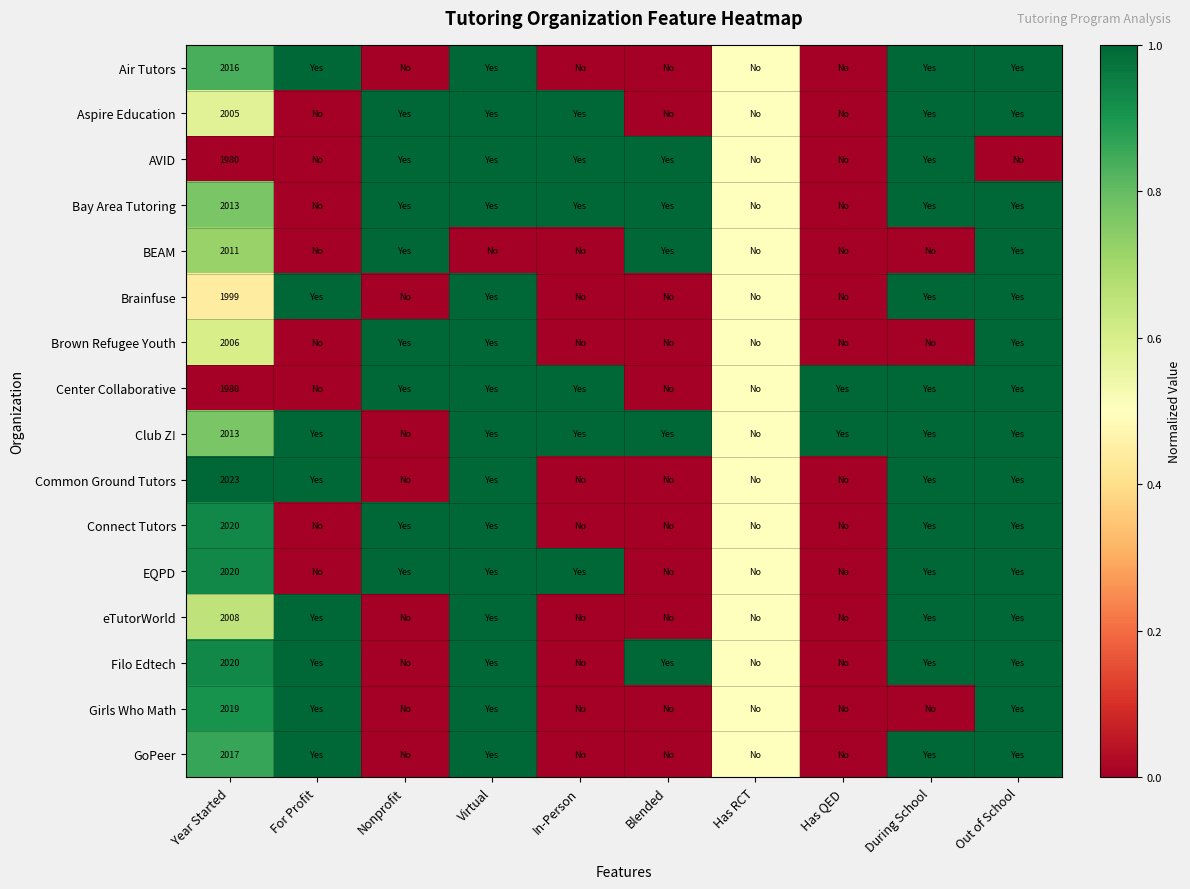

True or false: Bay Area Tutoring has a value of 1026.0 at Year Started.

False